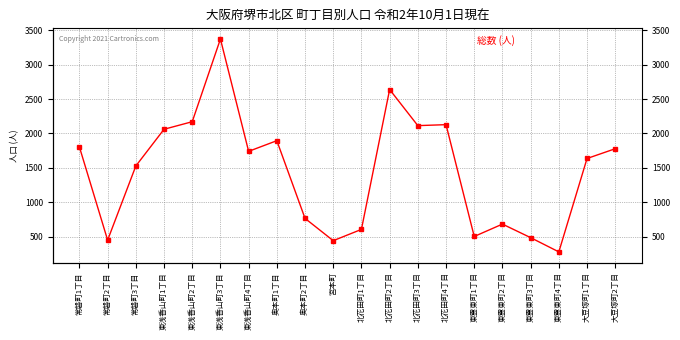

Between 北花田町4丁目 and 東浅香山町1丁目, which is larger?

北花田町4丁目